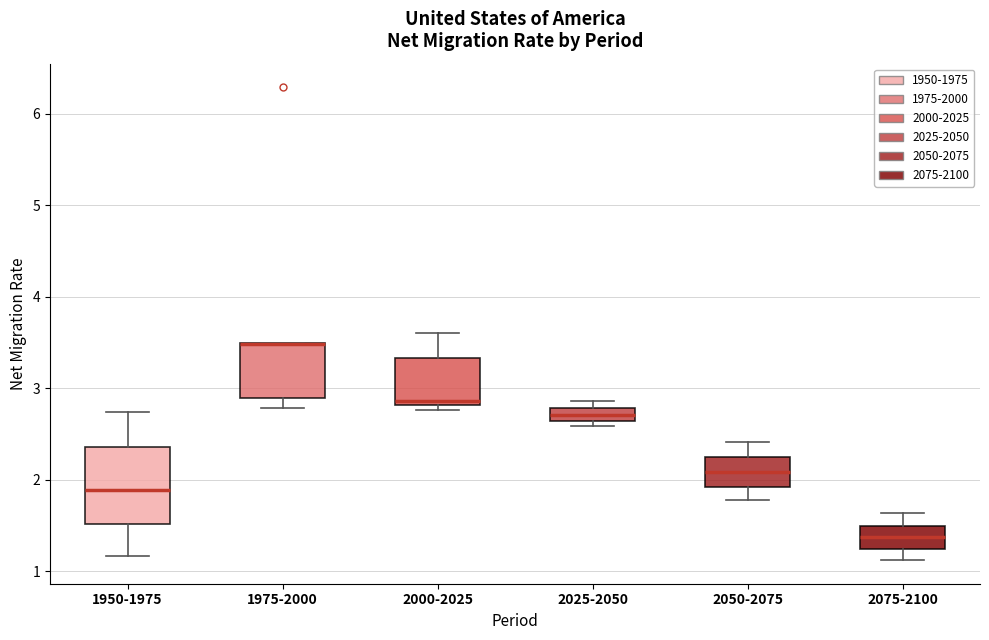

Where is the lower edge of the box for 2000-2025 on the y-axis? The values are not printed on the chart, so give them approximately, as read against the axis.

2.8